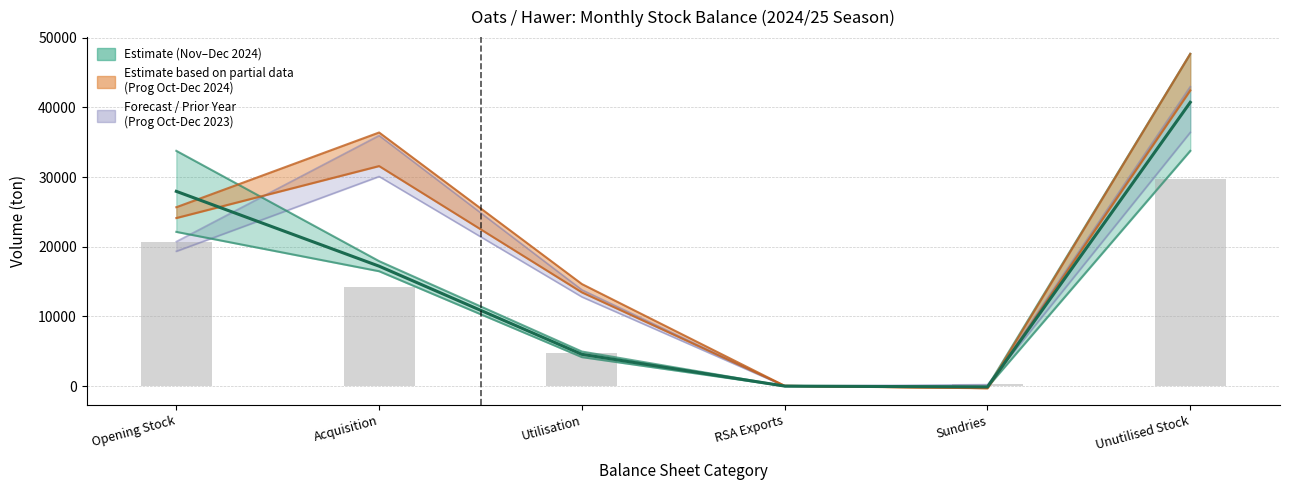

What is the difference between the maximum and minimum values in the Nov–Dec 2024 (mid) series?

40861.0